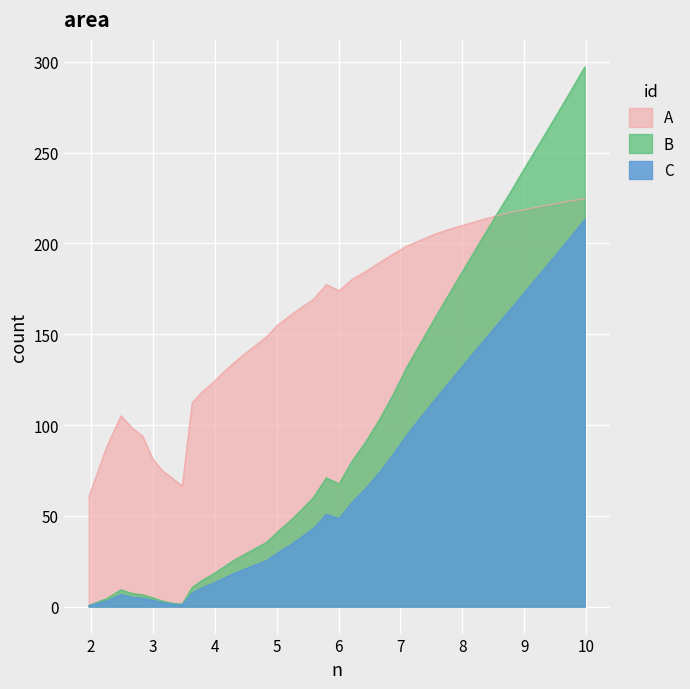

True or false: C and A intersect in this chart.

False